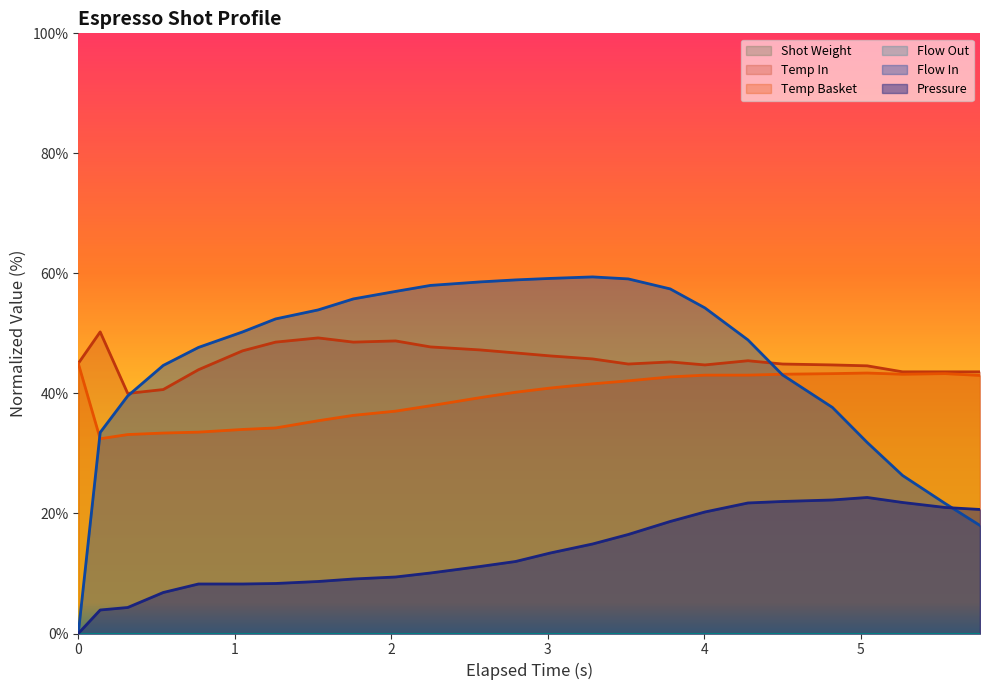

What is the label of the 20th point from the right?

1.05